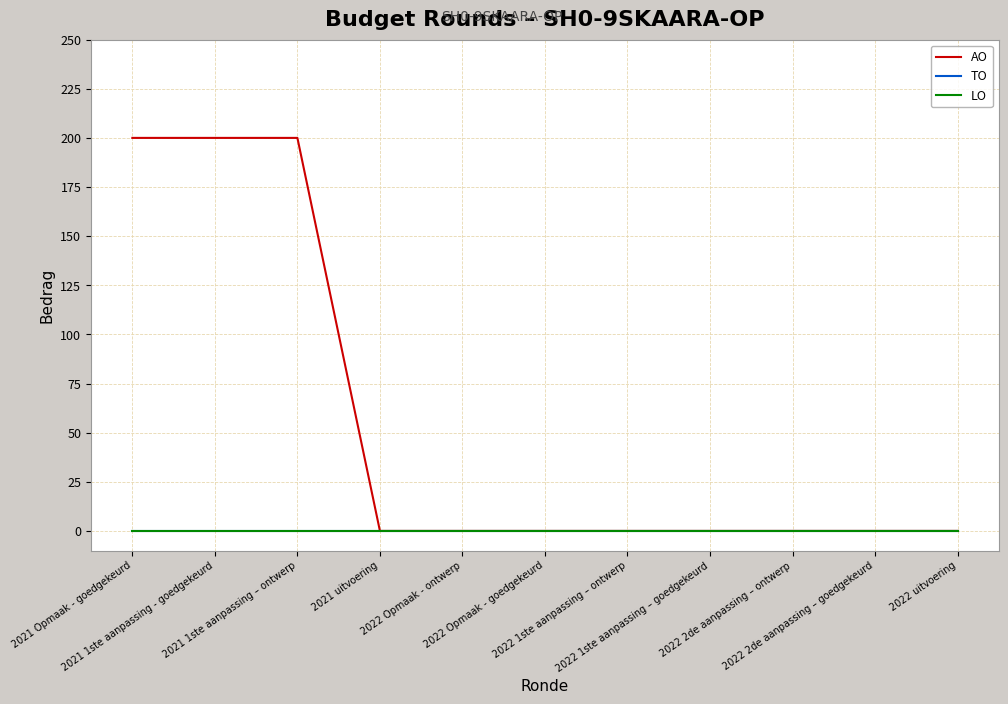

Is this an area chart (filled region under the line)?

No